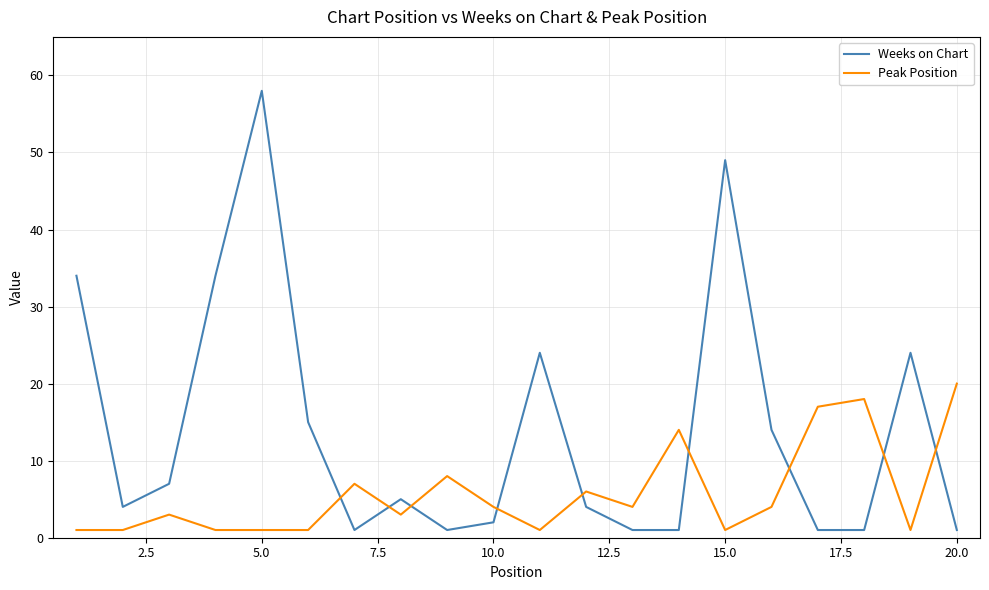

True or false: Peak Position has more than 2 points higher than both neighbors.

True